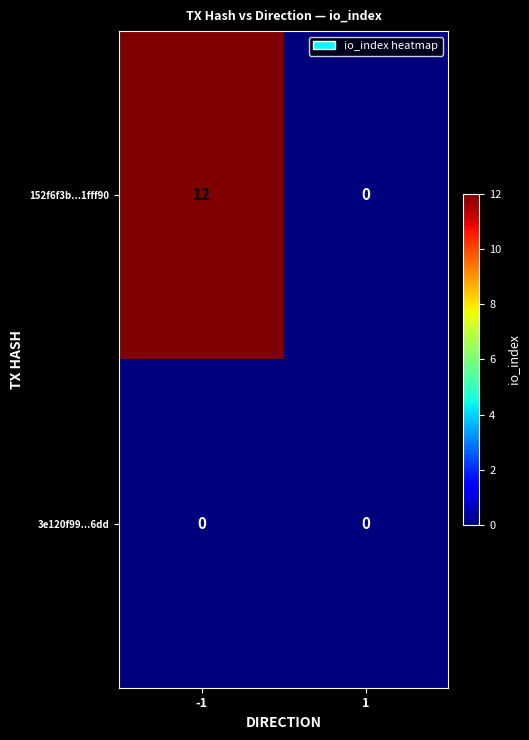

Reading left to right, list all the values displayed in this chart.

152f6f3b...1fff90: -1=12	1=0
3e120f99...6dd: -1=0	1=0